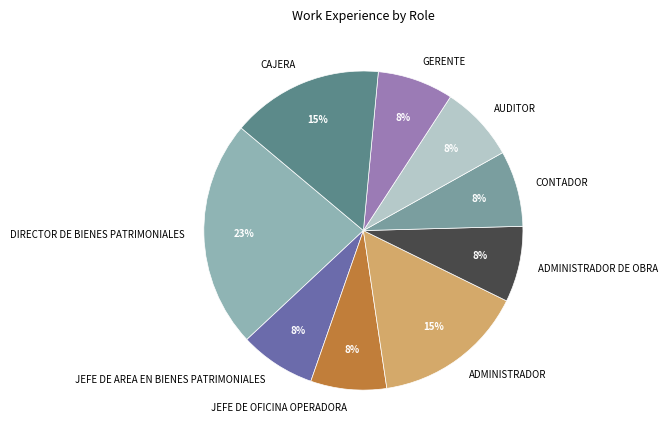

Between CAJERA and DIRECTOR DE BIENES PATRIMONIALES, which is larger?

DIRECTOR DE BIENES PATRIMONIALES